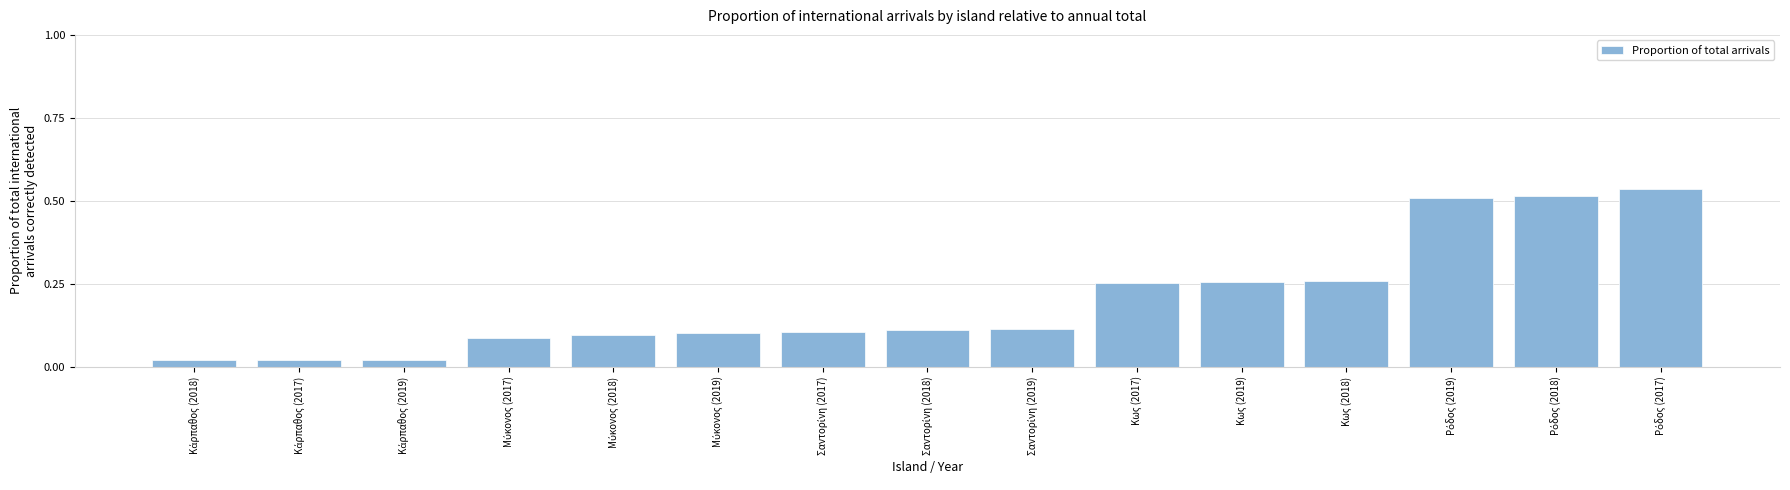

What is the average value?

0.2